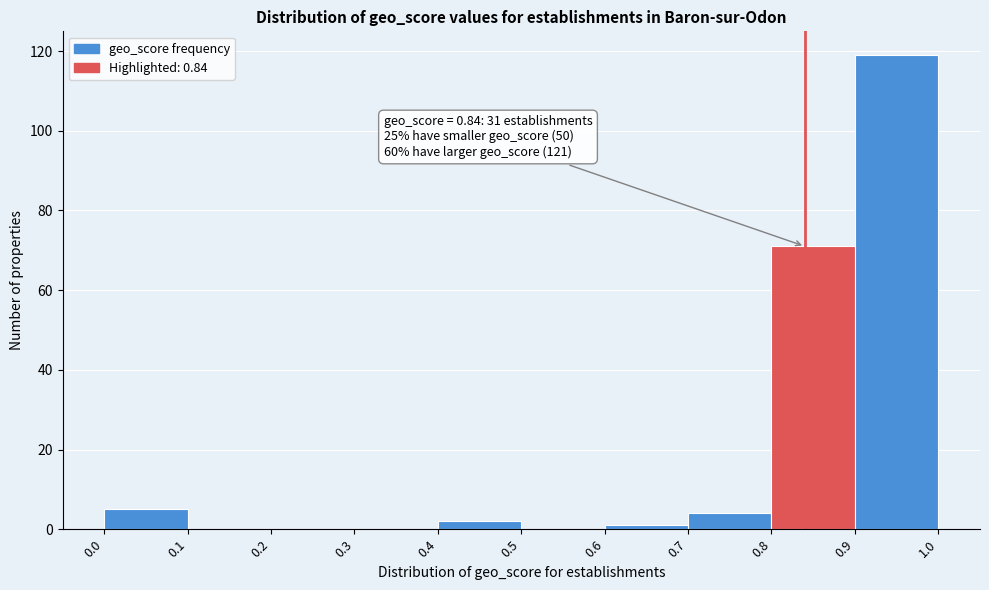

Which range on the x-axis has the tallest bar?

0.9 to 1.0